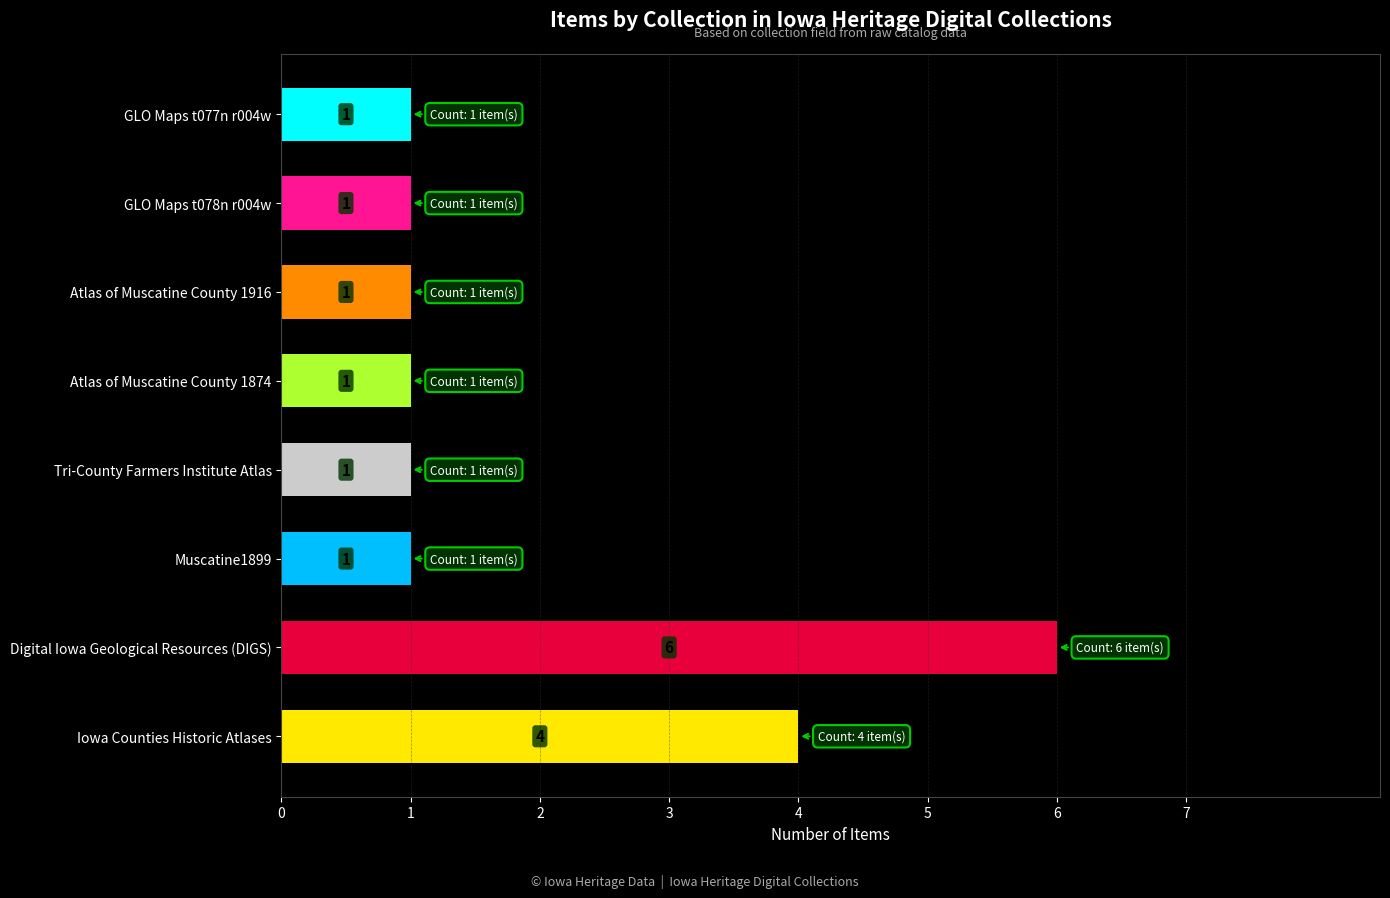

The chart shows a value of 0 at Muscatine1899. True or false?

False